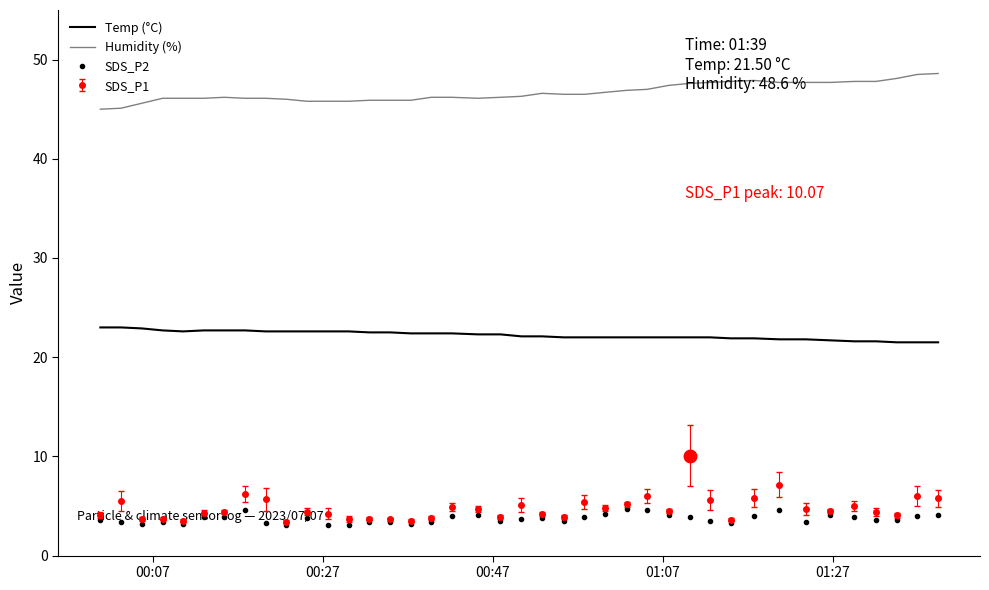

What is the maximum value for Temp (°C)?

23.0